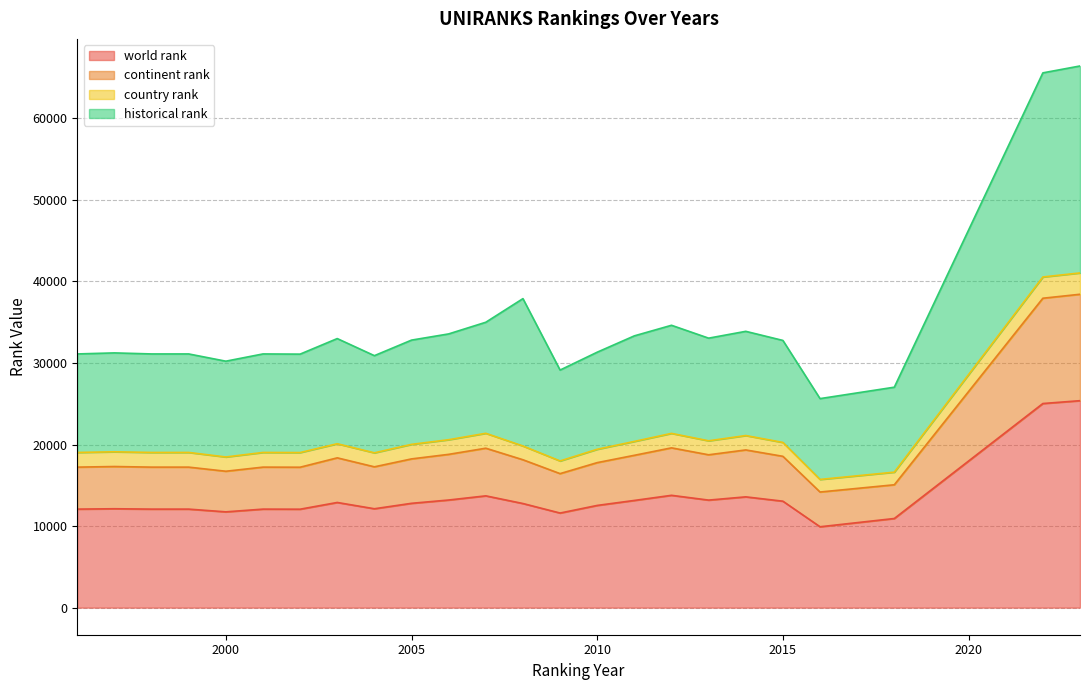

Count the number of categories in the chart.

24